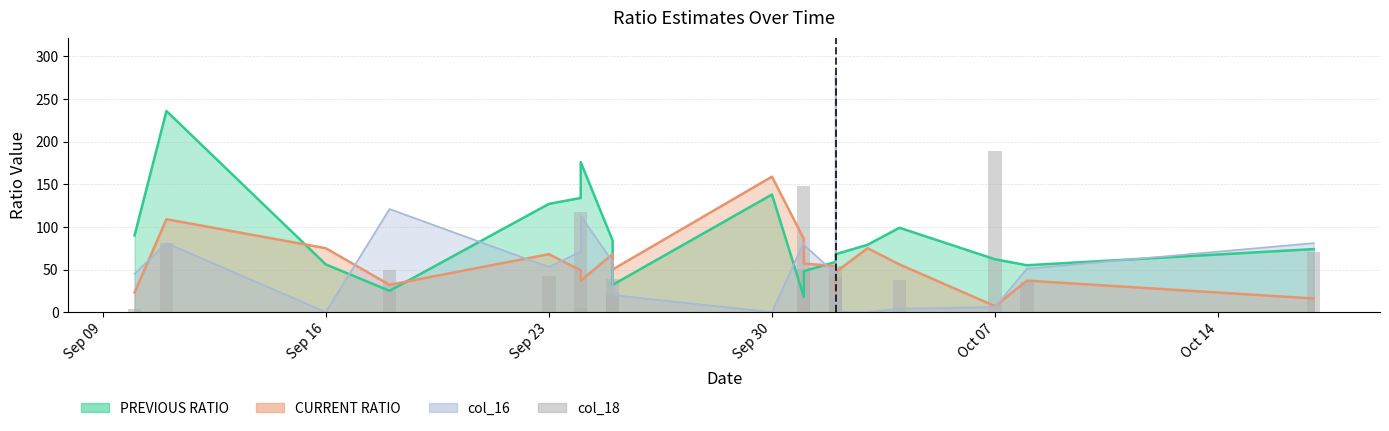

What is the average value?

49